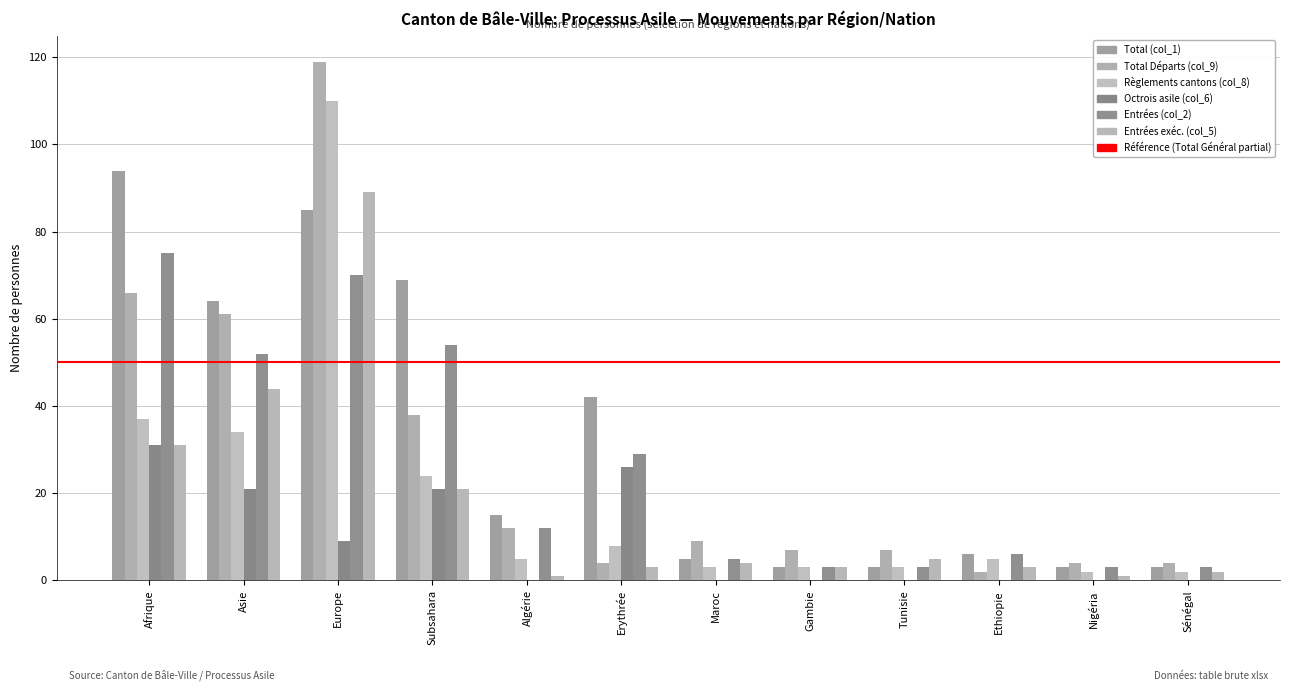

How many categories are shown in the chart?

12